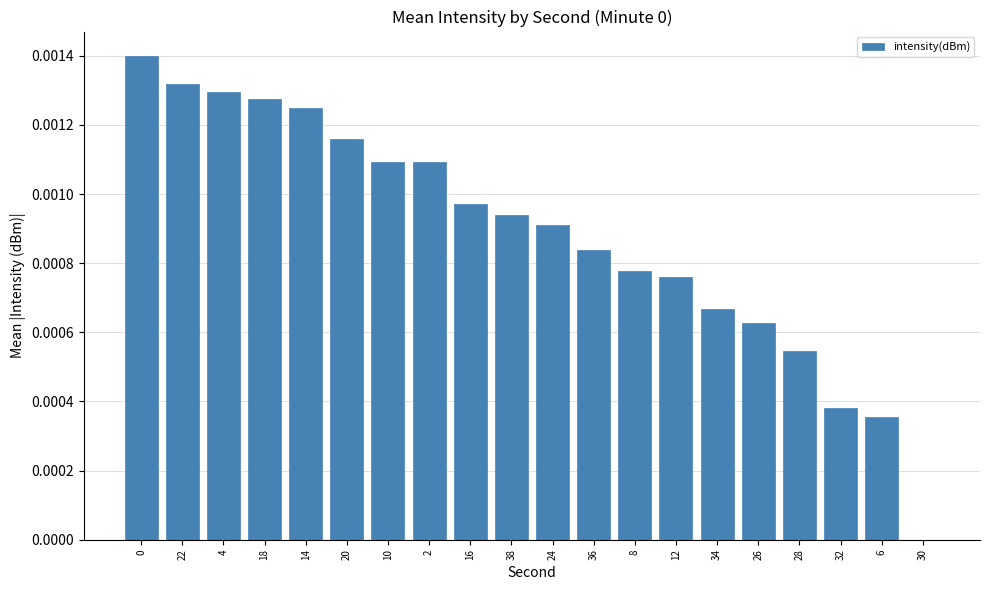

Count the number of data series in this chart.

1